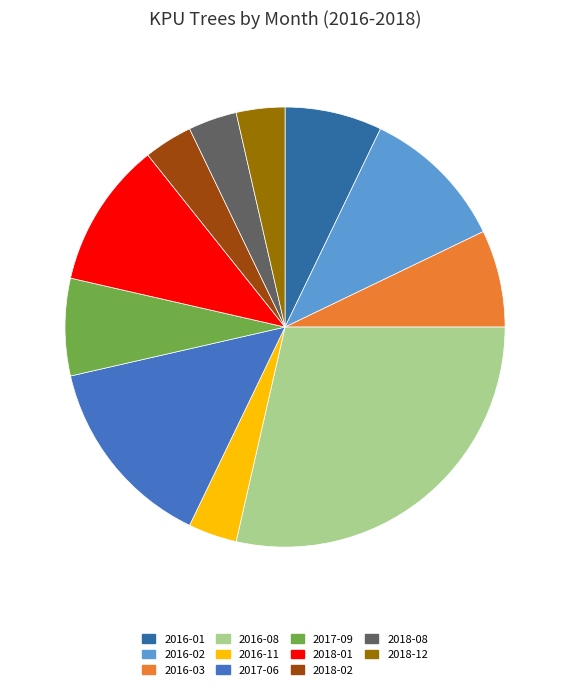

Does 2018-02 account for over 50% of the chart?

No